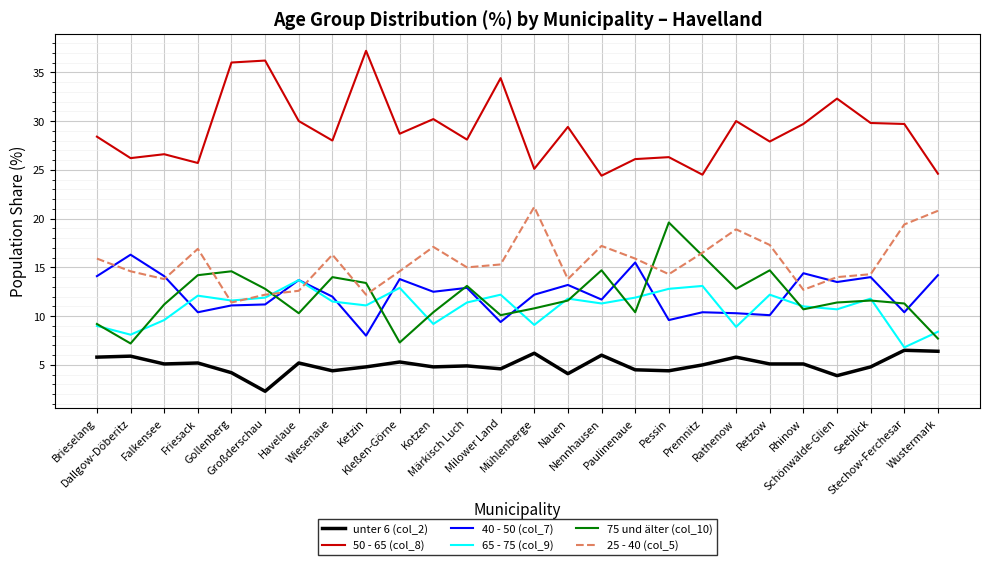

At which category does 25 - 40 (col_5) reach its first local peak?

Friesack